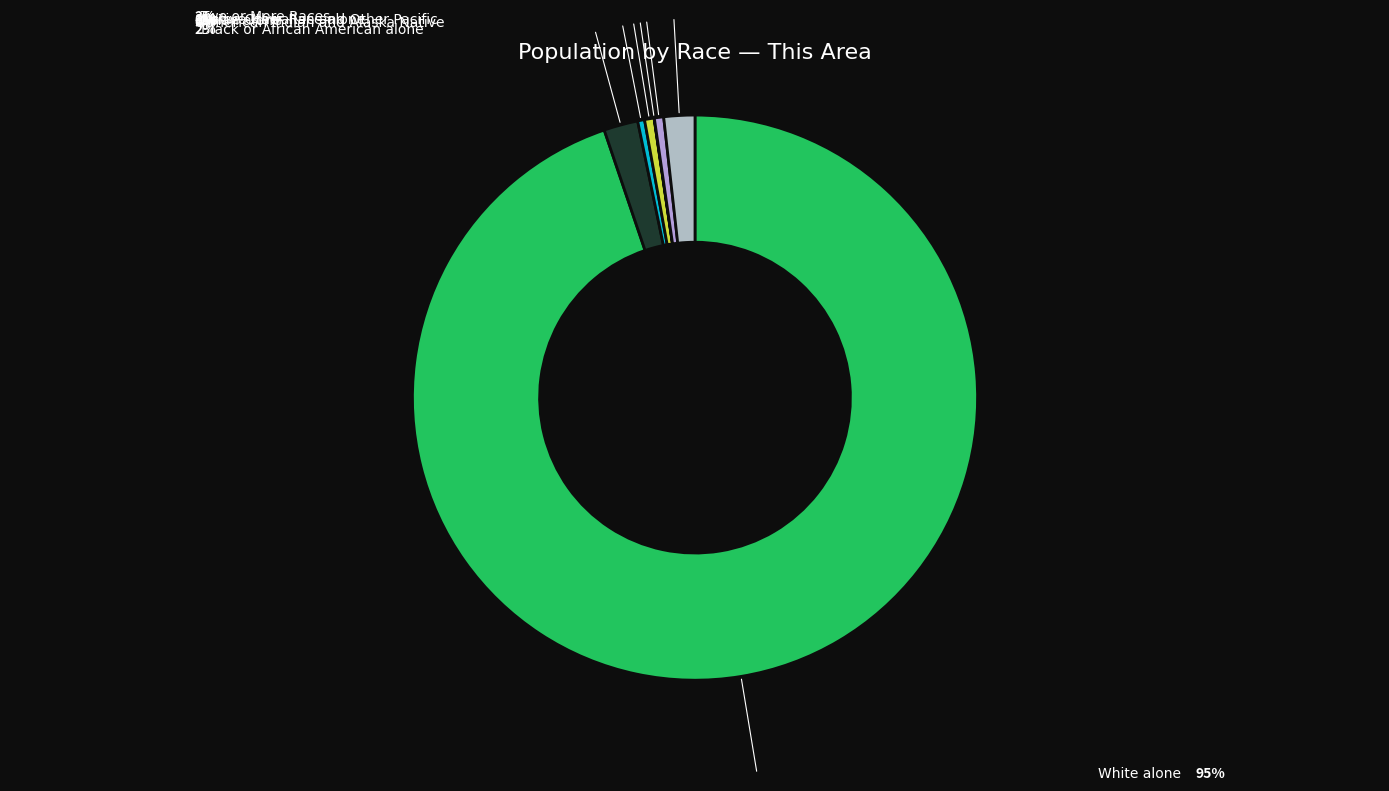

What is the smallest slice in the pie chart?

Native Hawaiian and Other Pacific